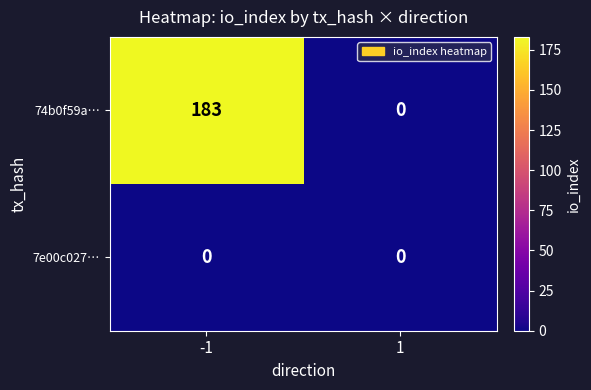

List the series in order of their overall mean, lowest first.

7e00c027…, 74b0f59a…